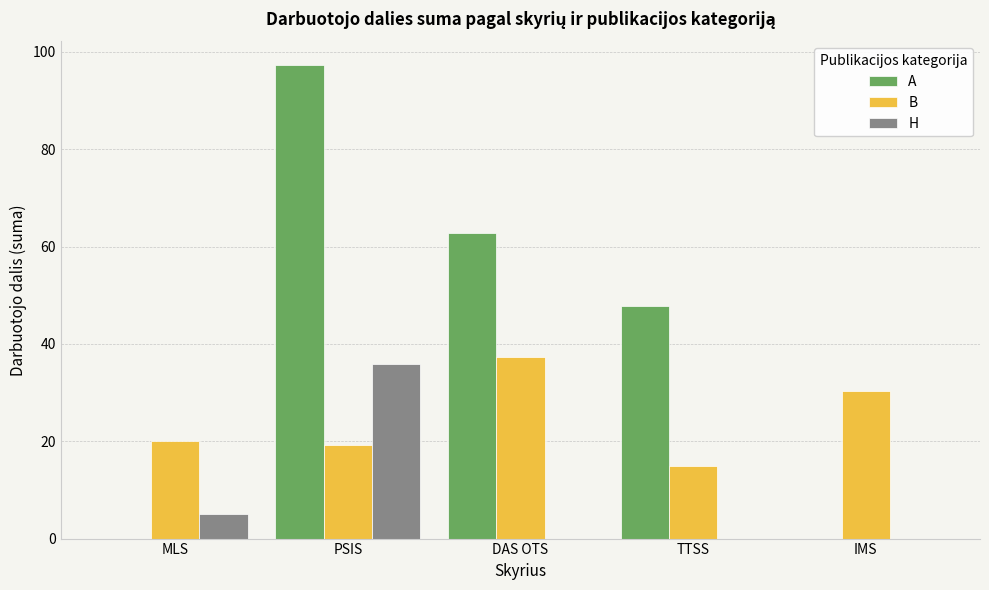

Does the chart contain stacked bars?

No